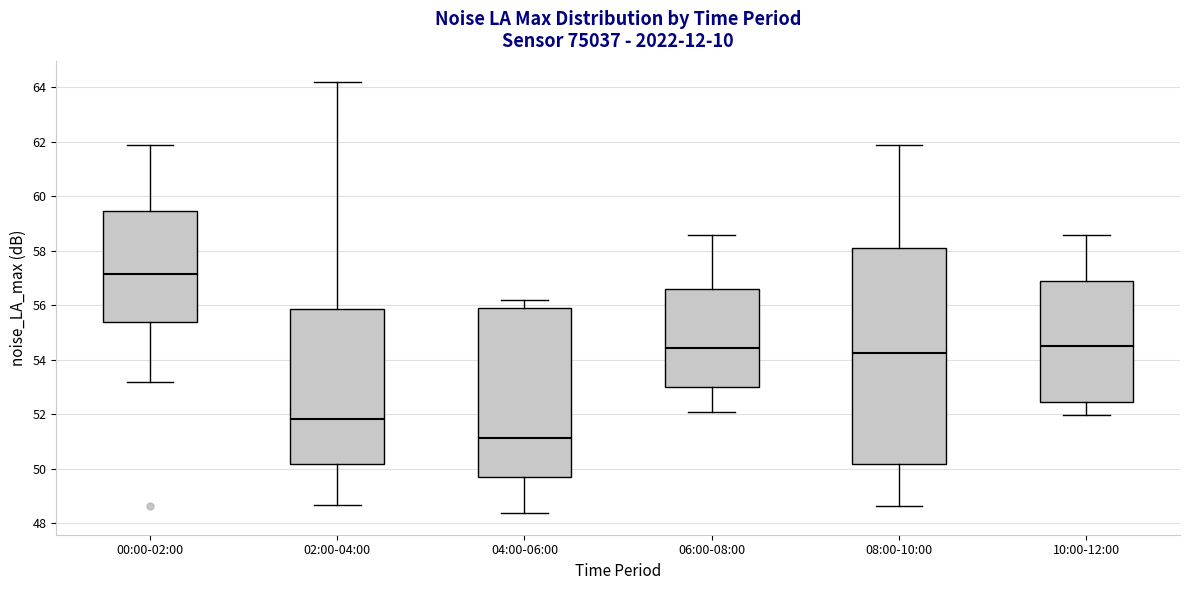

Reading left to right, read every box against the y-axis: the position of its median line, the range the box covers, and the ends of its whiskers. The values are not printed on the chart, so give them approximately, as read against the axis.

00:00-02:00: median 57.2, box 55.4 to 59.4, whiskers 53.2 to 61.8
02:00-04:00: median 51.8, box 50.2 to 55.8, whiskers 48.6 to 64.2
04:00-06:00: median 51.2, box 49.6 to 55.8, whiskers 48.4 to 56.2
06:00-08:00: median 54.4, box 53.0 to 56.6, whiskers 52.0 to 58.6
08:00-10:00: median 54.2, box 50.2 to 58.0, whiskers 48.6 to 61.8
10:00-12:00: median 54.6, box 52.4 to 56.8, whiskers 52.0 to 58.6